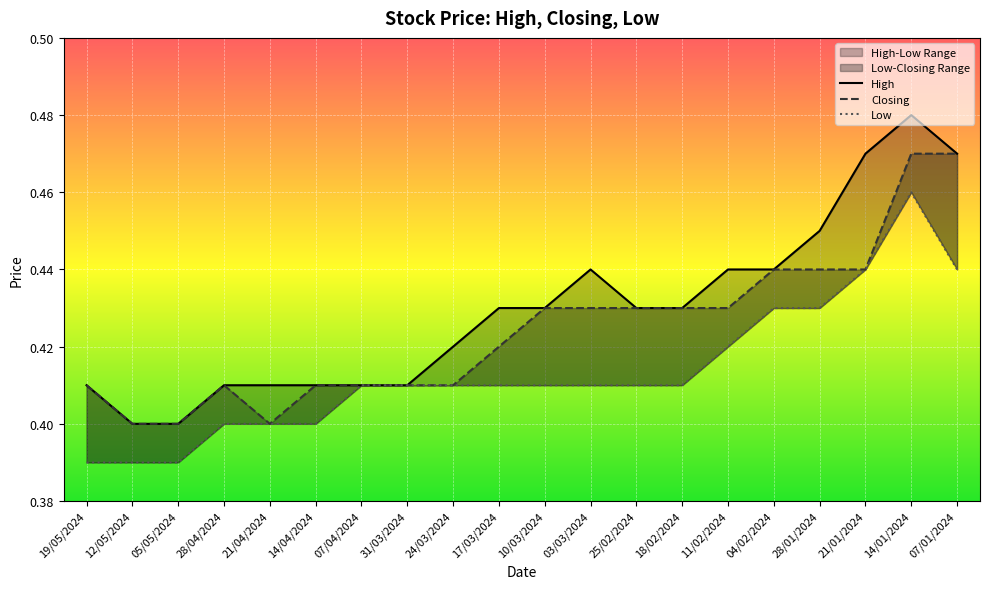

Reading left to right, transcribe all the data shown in this chart.

High: 19/05/2024=0.4	12/05/2024=0.4	05/05/2024=0.4	28/04/2024=0.4	21/04/2024=0.4	14/04/2024=0.4	07/04/2024=0.4	31/03/2024=0.4	24/03/2024=0.4	17/03/2024=0.4	10/03/2024=0.4	03/03/2024=0.4	25/02/2024=0.4	18/02/2024=0.4	11/02/2024=0.4	04/02/2024=0.4	28/01/2024=0.5	21/01/2024=0.5	14/01/2024=0.5	07/01/2024=0.5
Closing: 19/05/2024=0.4	12/05/2024=0.4	05/05/2024=0.4	28/04/2024=0.4	21/04/2024=0.4	14/04/2024=0.4	07/04/2024=0.4	31/03/2024=0.4	24/03/2024=0.4	17/03/2024=0.4	10/03/2024=0.4	03/03/2024=0.4	25/02/2024=0.4	18/02/2024=0.4	11/02/2024=0.4	04/02/2024=0.4	28/01/2024=0.4	21/01/2024=0.4	14/01/2024=0.5	07/01/2024=0.5
Low: 19/05/2024=0.4	12/05/2024=0.4	05/05/2024=0.4	28/04/2024=0.4	21/04/2024=0.4	14/04/2024=0.4	07/04/2024=0.4	31/03/2024=0.4	24/03/2024=0.4	17/03/2024=0.4	10/03/2024=0.4	03/03/2024=0.4	25/02/2024=0.4	18/02/2024=0.4	11/02/2024=0.4	04/02/2024=0.4	28/01/2024=0.4	21/01/2024=0.4	14/01/2024=0.5	07/01/2024=0.4